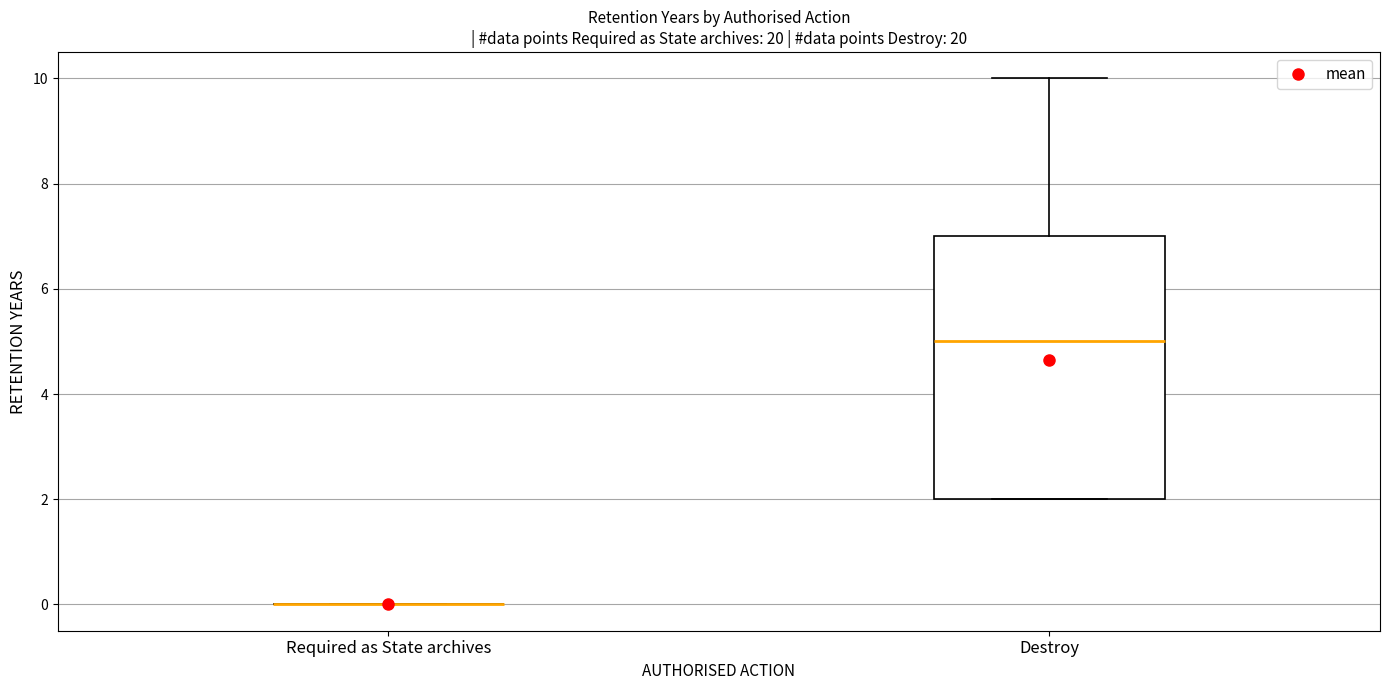

Reading left to right, transcribe this box plot: for each box, give where its median line is, the range the box spans, and where its two whiskers end, as read against the y-axis. The values are not printed on the chart, so give them approximately, as read against the axis.

Required as State archives: box collapsed to a line at 0, whiskers 0 to 0
Destroy: median 5, box 2 to 7, whiskers 2 to 10